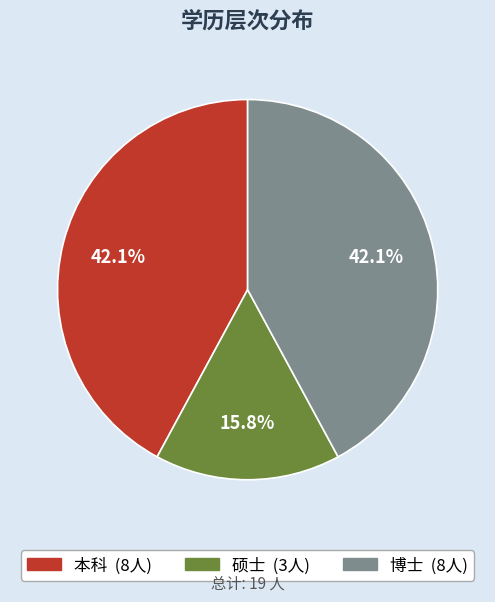

What percentage do 博士 and 本科 together represent?

84.2%